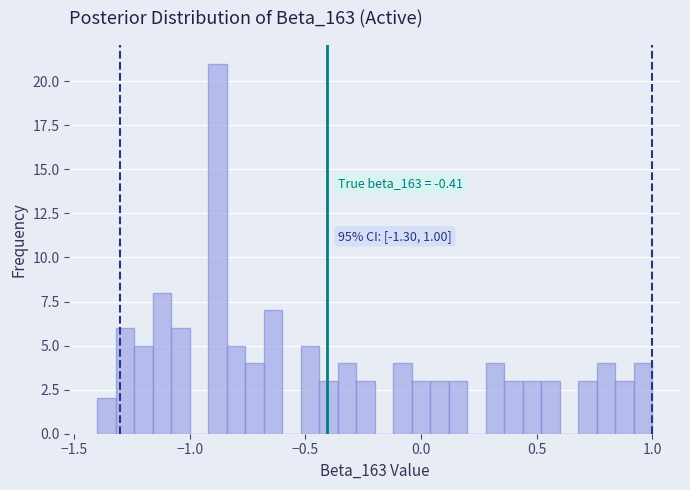

Around what value on the x-axis is the tallest bar? Give the approximate position of its centre, as read against the axis.

-0.90